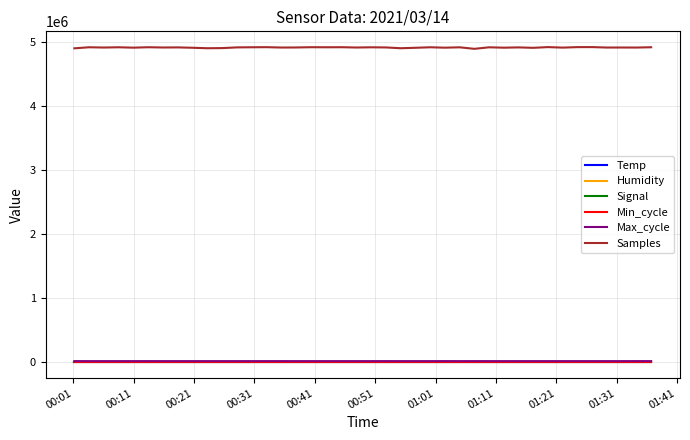

What is the greatest value displayed?

4916187.0